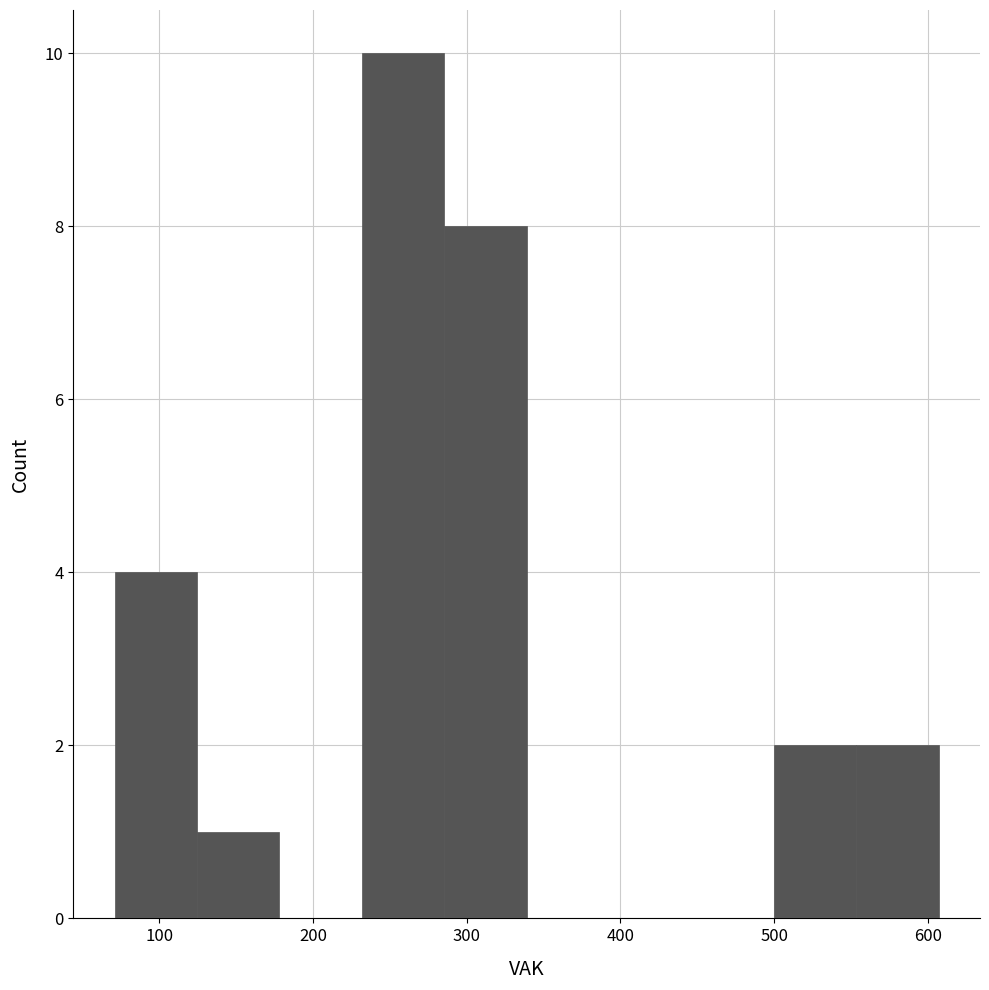

Reading left to right, transcribe this chart: for each bar, give the range it covers on the x-axis and its height. Neither the bar edges nor the heights are printed on the chart, so give them approximately, as read against the axes.

70 to 120: 4
120 to 180: 1
180 to 230: 0
230 to 290: 10
290 to 340: 8
340 to 390: 0
390 to 450: 0
450 to 500: 0
500 to 550: 2
550 to 610: 2